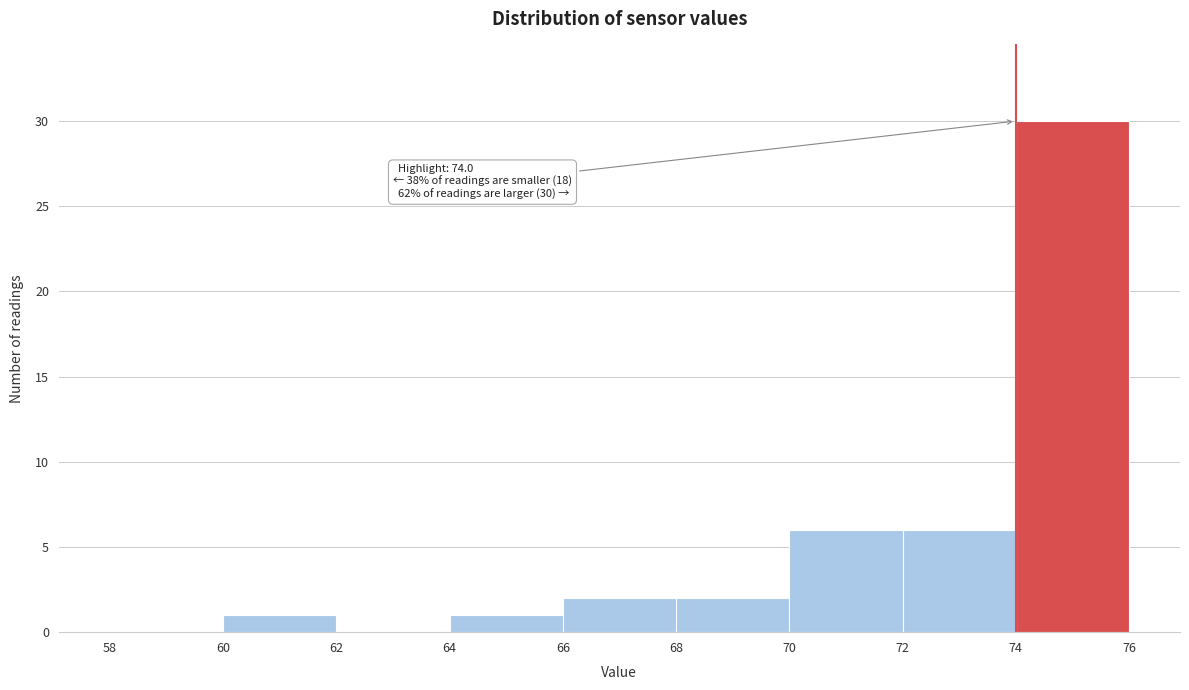

Which range on the x-axis has the tallest bar?

74 to 76